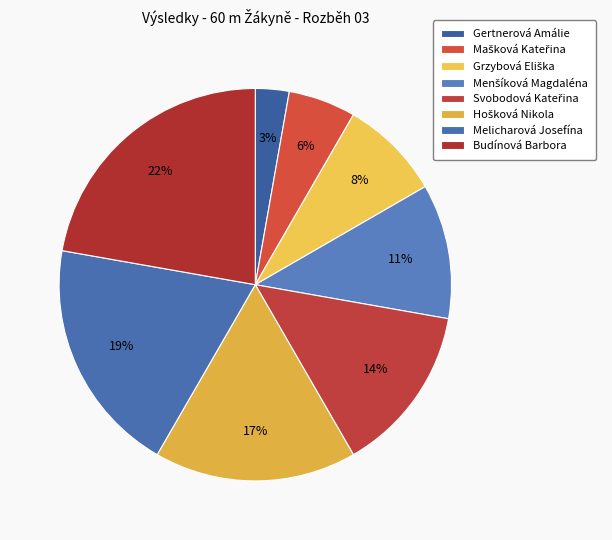

How many slices are in this pie chart?

8